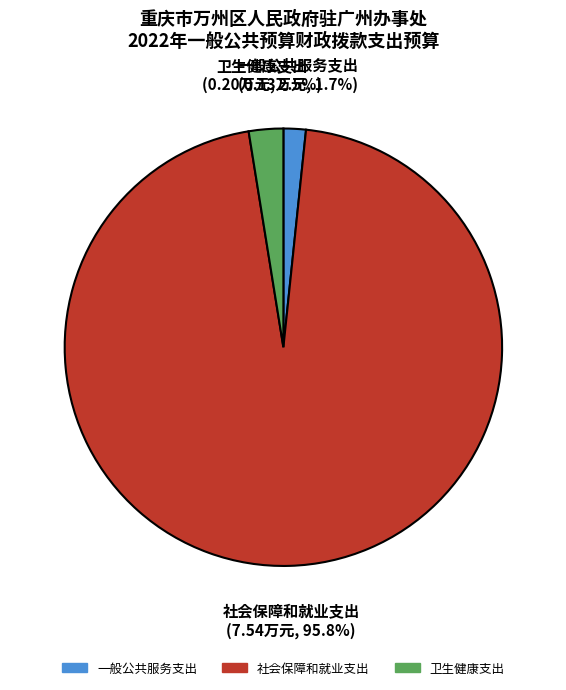

Which slice is the largest?

社会保障和就业支出